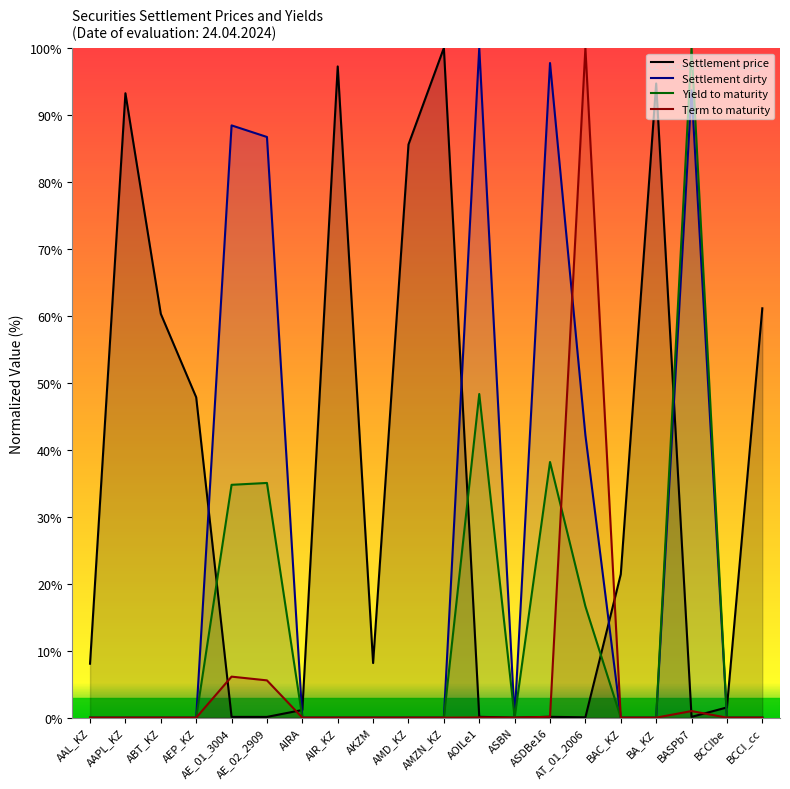

Between AIRA and AT_01_2006, which series saw the biggest shift?

Term to maturity